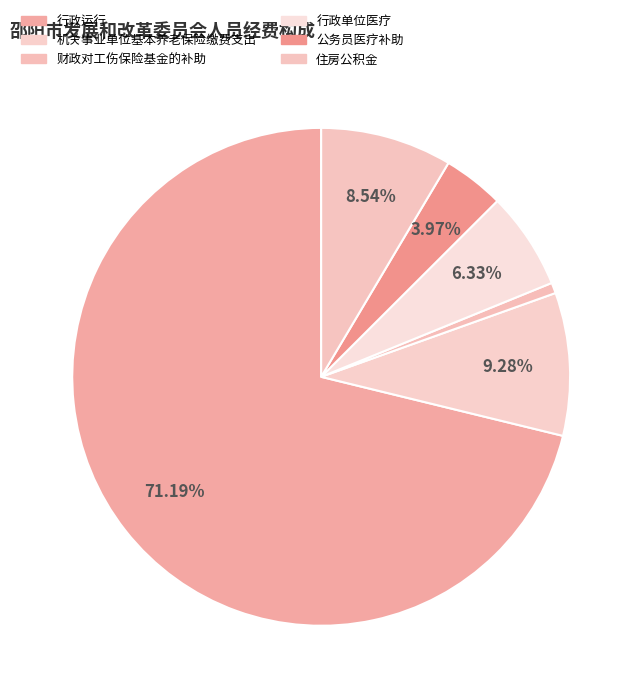

Count the number of slices in the pie.

6